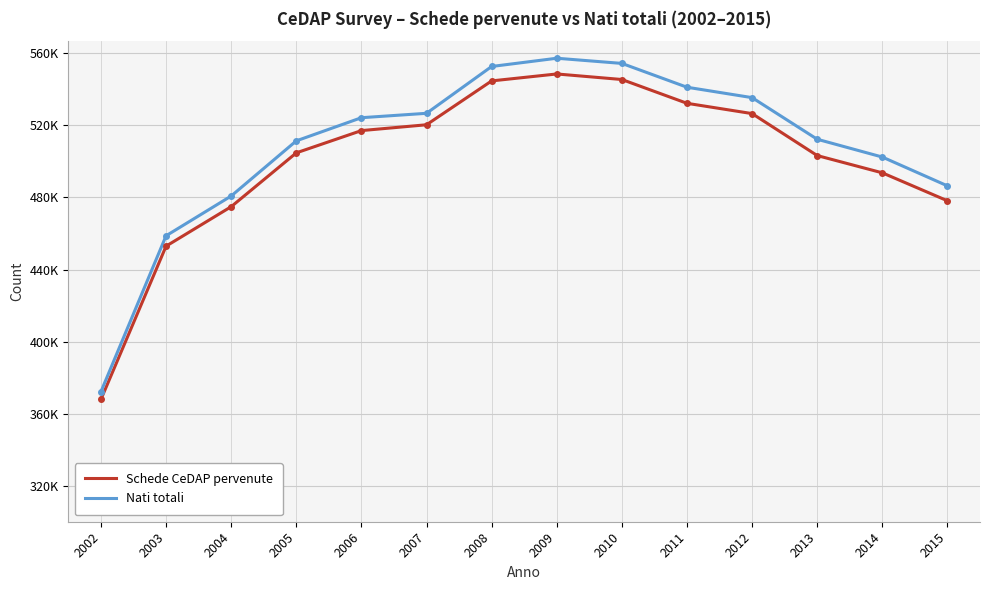

Does the chart display data point markers on the line(s)?

No